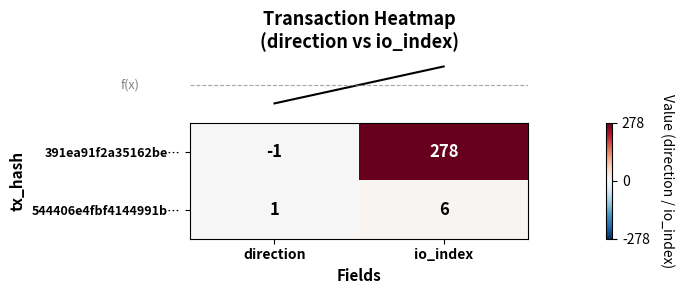

Rank the series by their maximum value, from lowest to highest.

544406e4fbf4144991b…, 391ea91f2a35162be…